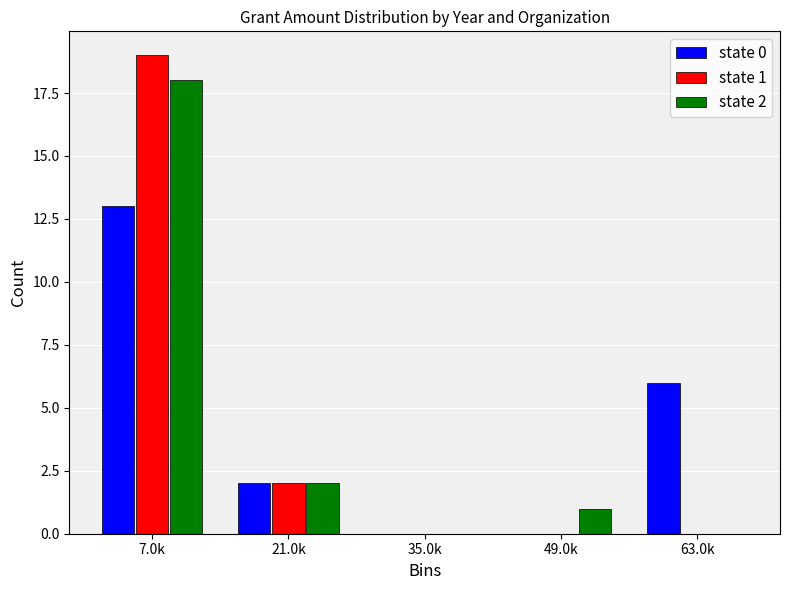

Reading left to right, transcribe all the data shown in this chart.

state 0: 7.0k=13	21.0k=2	35.0k=0	49.0k=0	63.0k=6
state 1: 7.0k=19	21.0k=2	35.0k=0	49.0k=0	63.0k=0
state 2: 7.0k=18	21.0k=2	35.0k=0	49.0k=1	63.0k=0